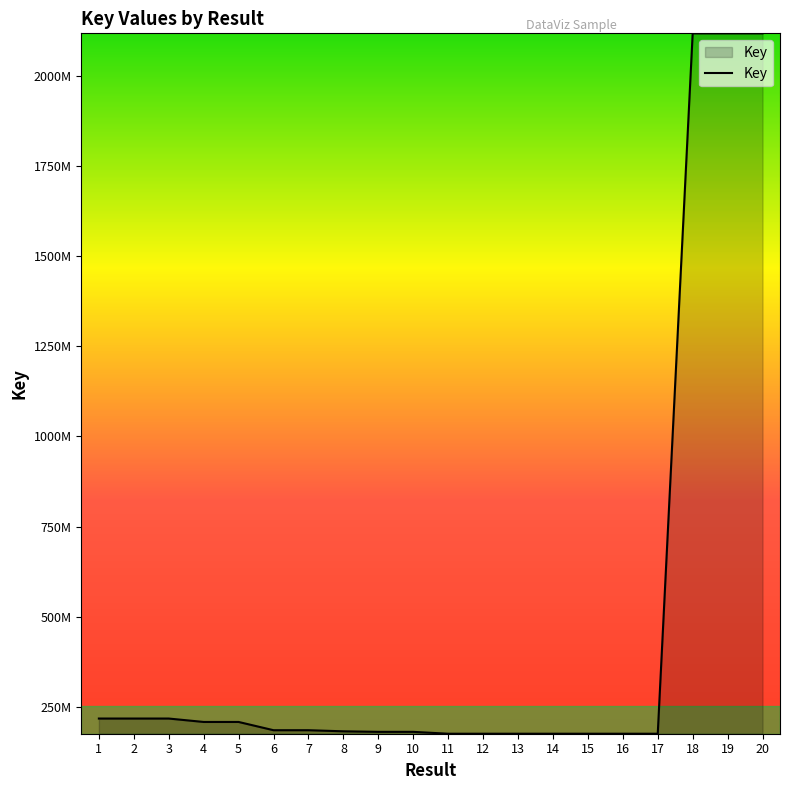

At which label does the data first exceed 185030191?

1